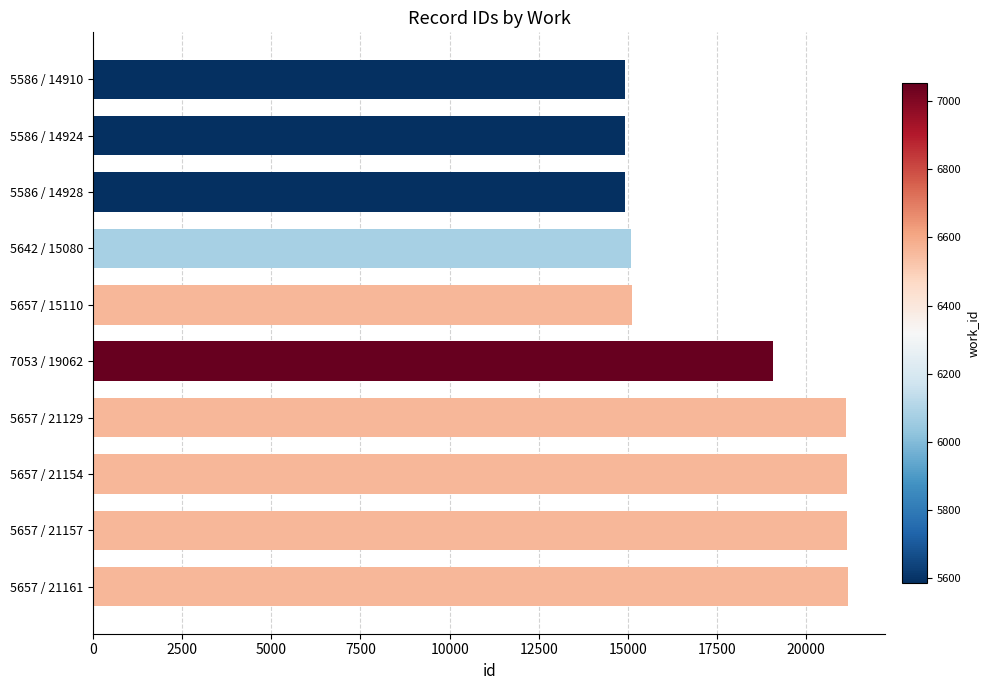

The chart shows a value of 12226 at 5657 / 21154. True or false?

False